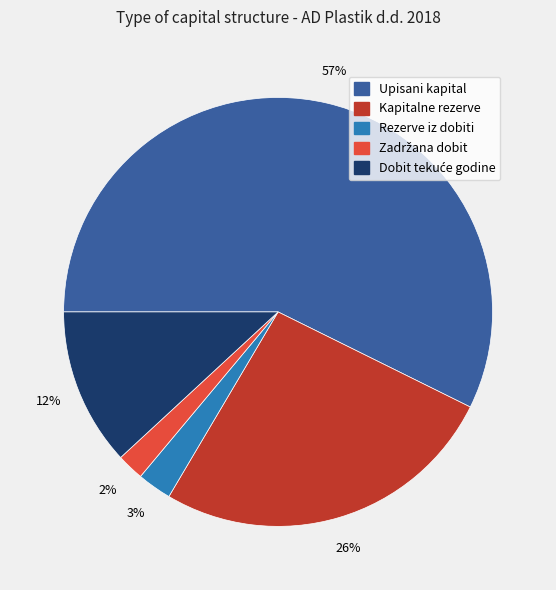

The Kapitalne rezerve slice represents 26% of the pie. True or false?

True